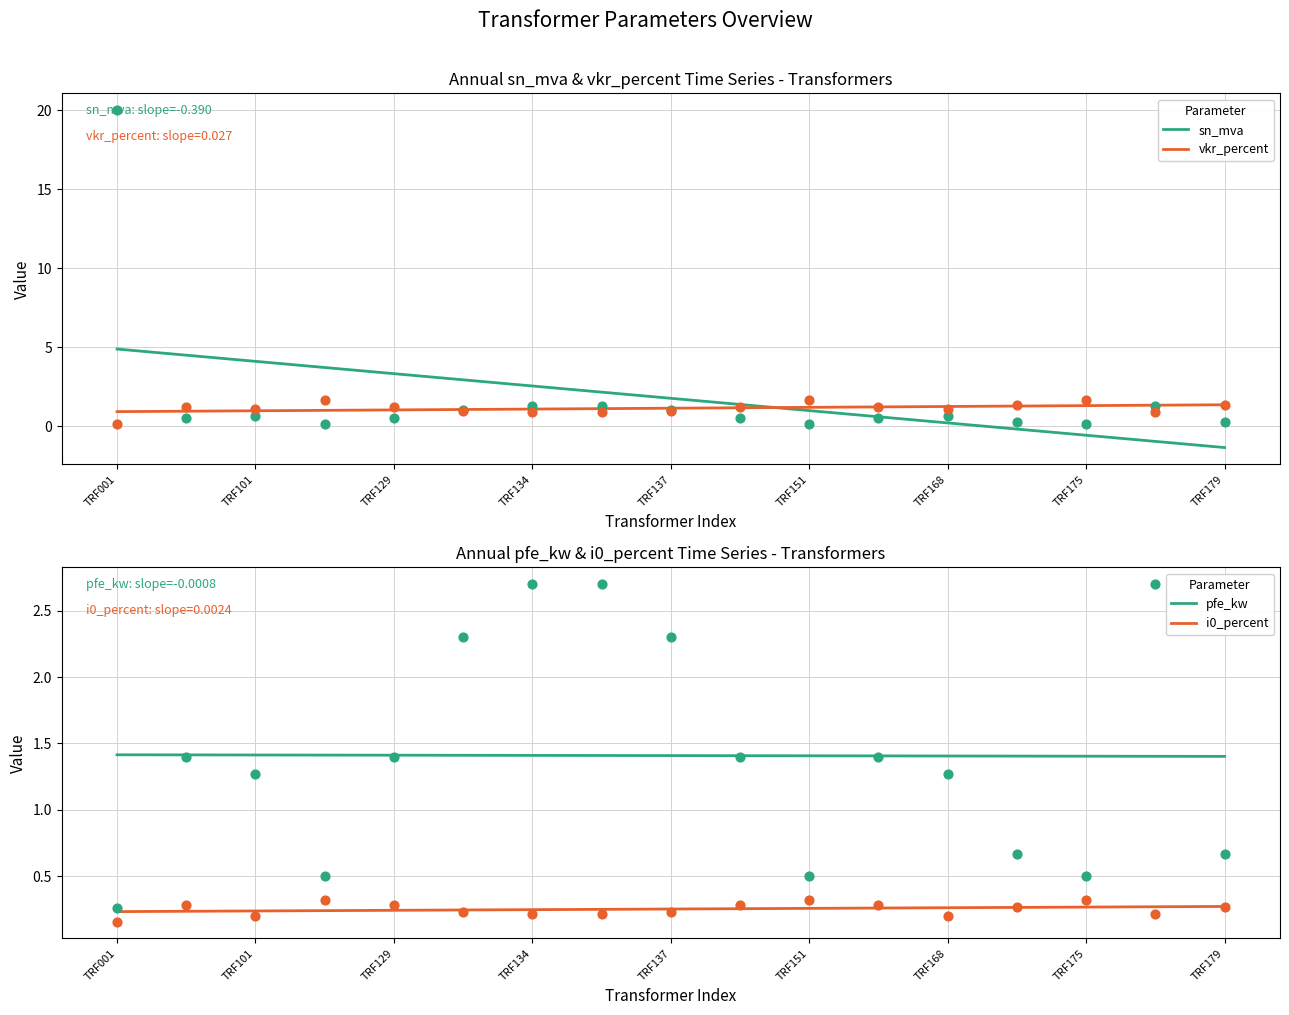

Which series contains the lowest Y value?

vkr_percent